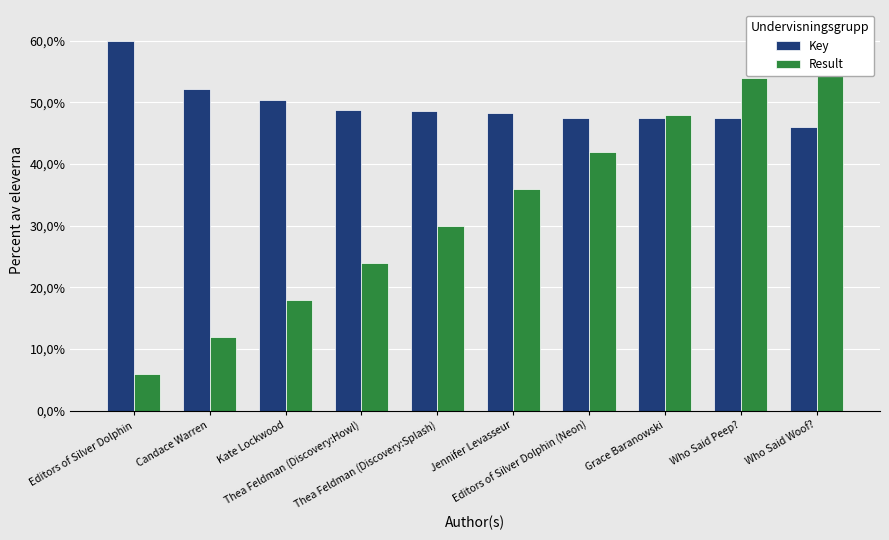

Is the value of Result at Thea Feldman (Discovery:Howl) greater than the value of Key at Thea Feldman (Discovery:Howl)?

No